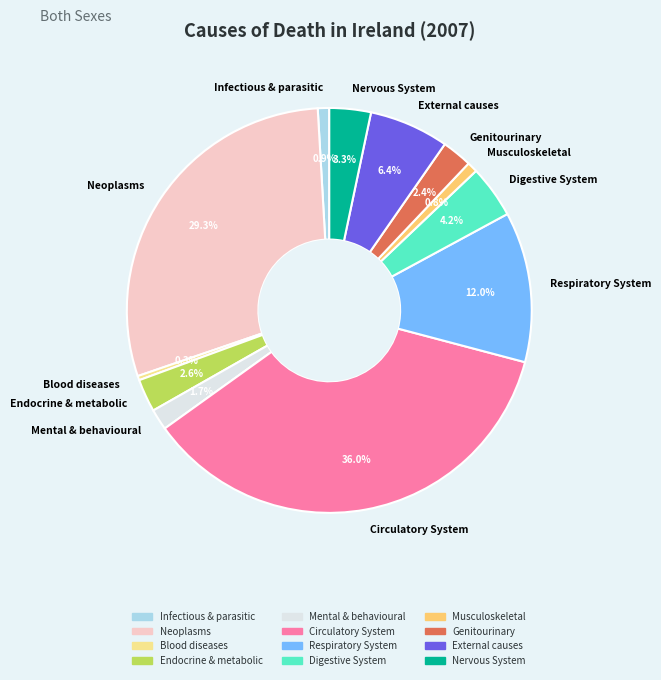

To the nearest percent, what is the difference between the Mental & behavioural and Respiratory System slice percentages?

10%